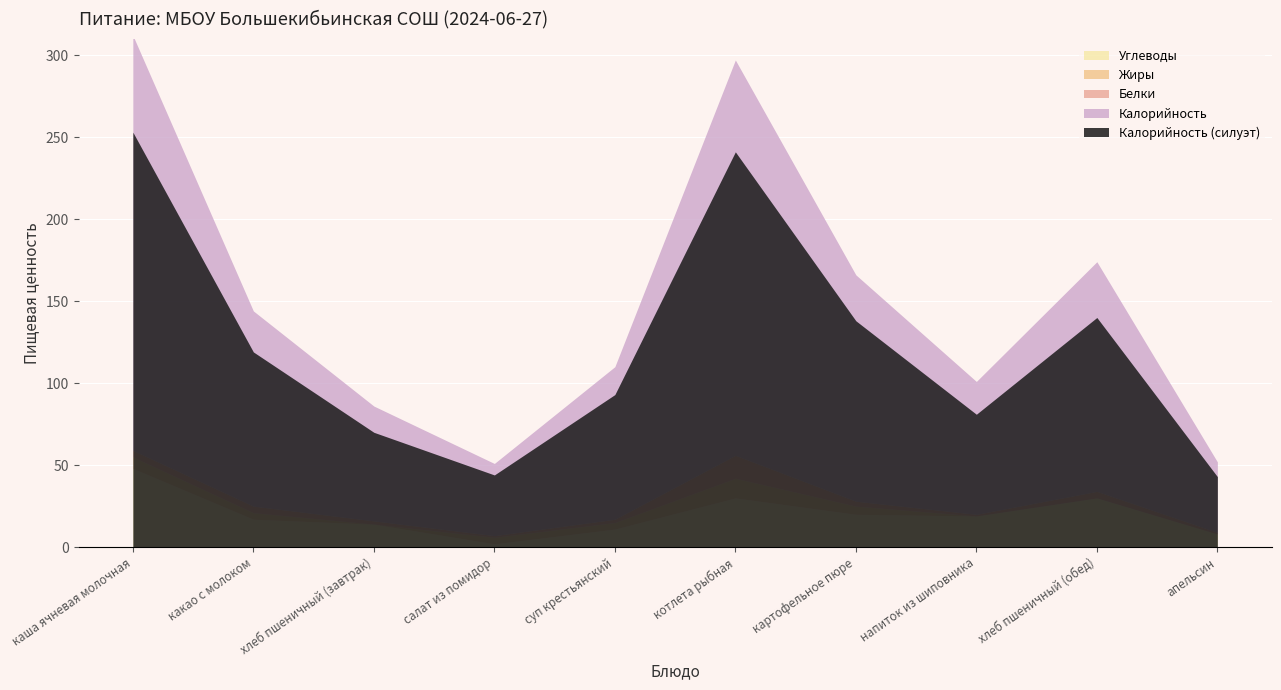

Where is Жиры nearest to the value 6?

каша ячневая молочная